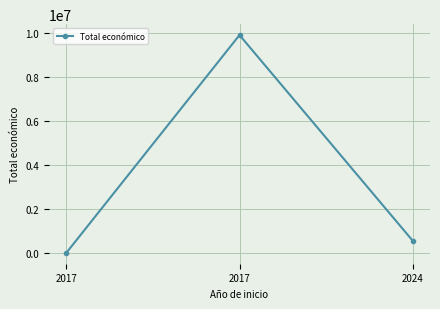

Is it true that the value at 2017 is 16750215?

False